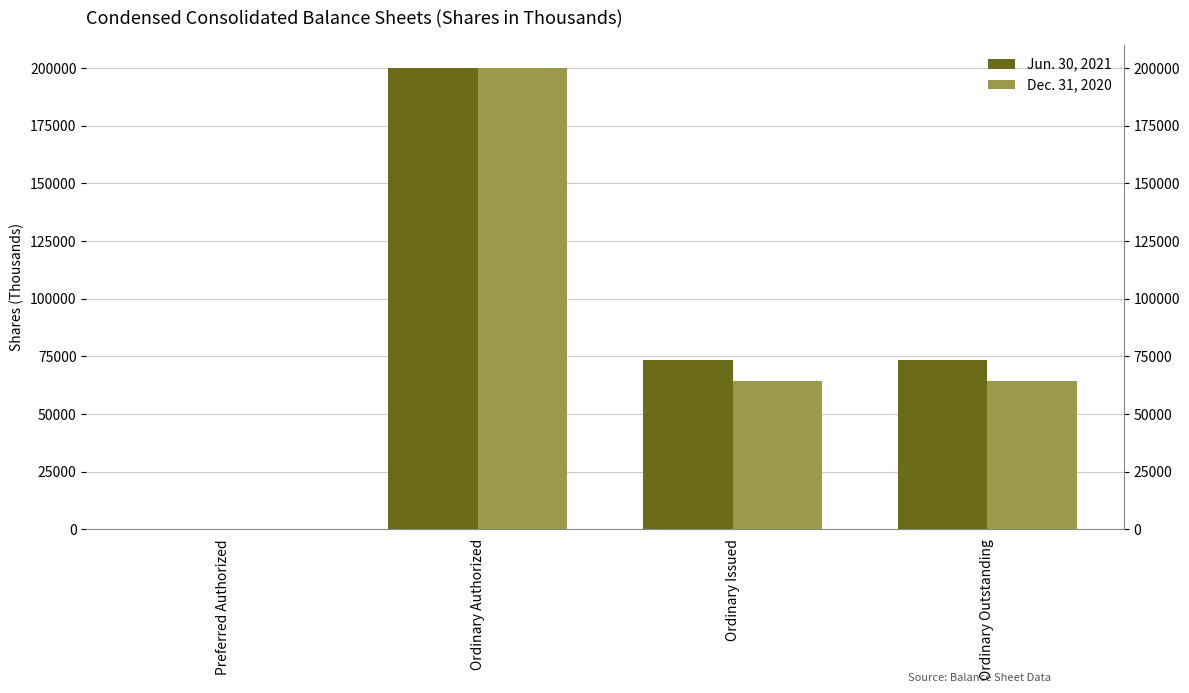

At which category is the sum across all series the highest?

Ordinary Authorized